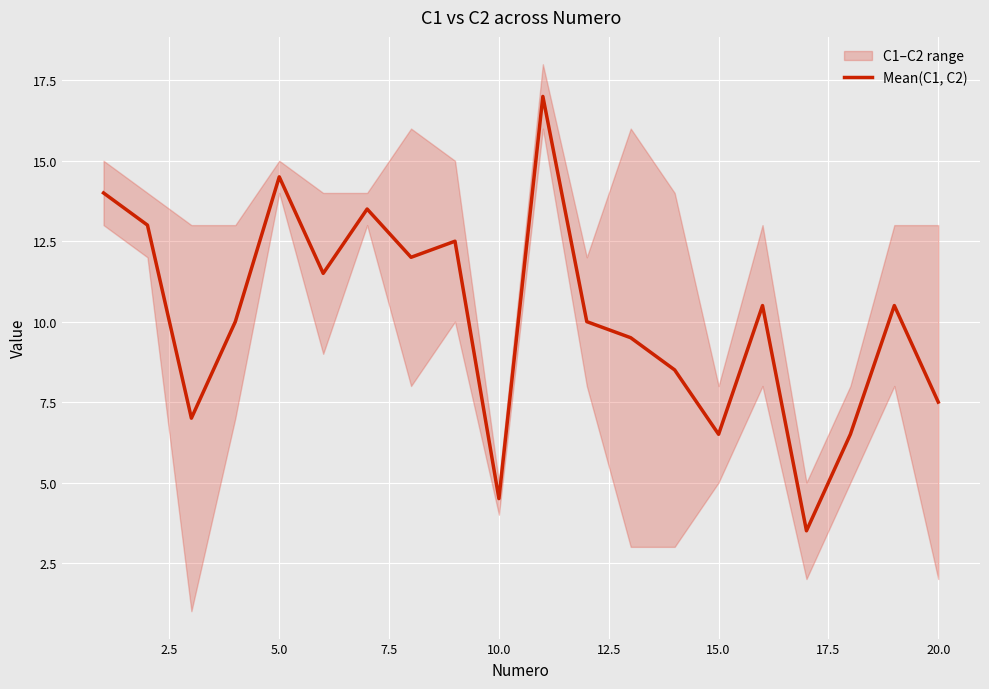

Reading left to right, transcribe all the data shown in this chart.

14.0	13.0	7.0	10.0	14.5	11.5	13.5	12.0	12.5	4.5	17.0	10.0	9.5	8.5	6.5	10.5	3.5	6.5	10.5	7.5